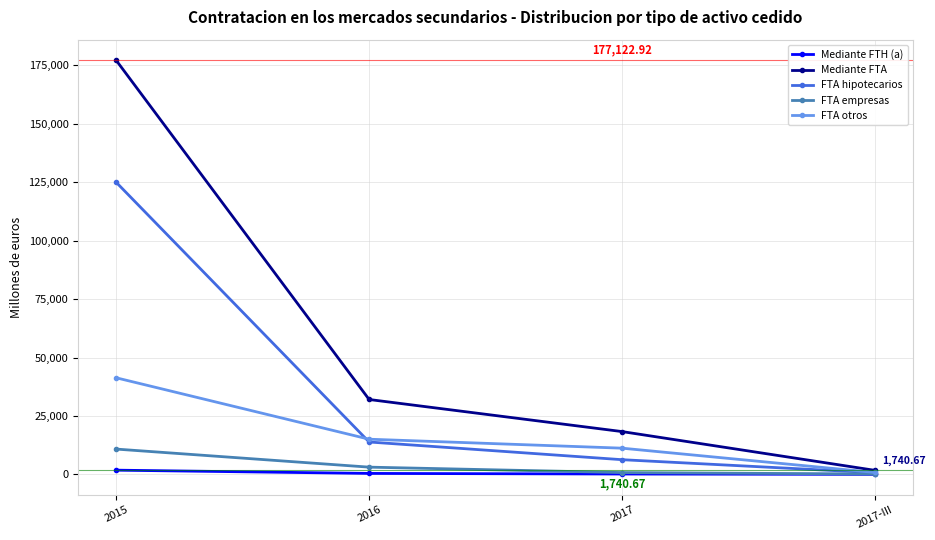

What is the value of the FTA empresas point at the 2nd from the left?

3114.4